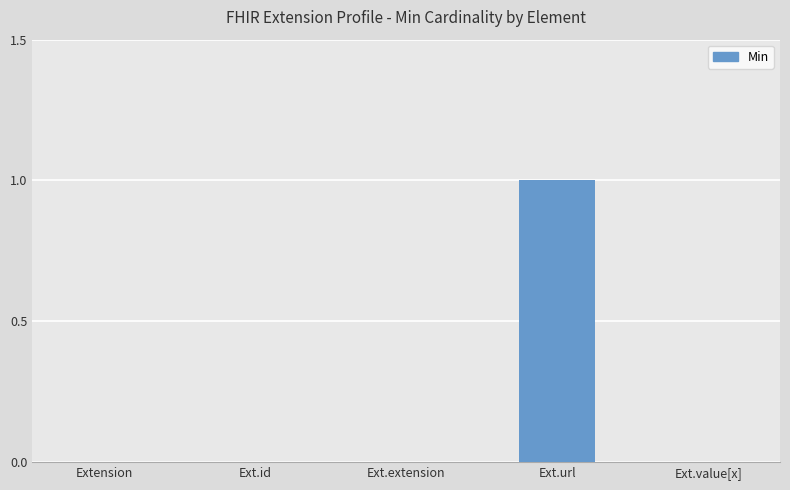

Which label corresponds to the largest value in the chart?

Ext.url